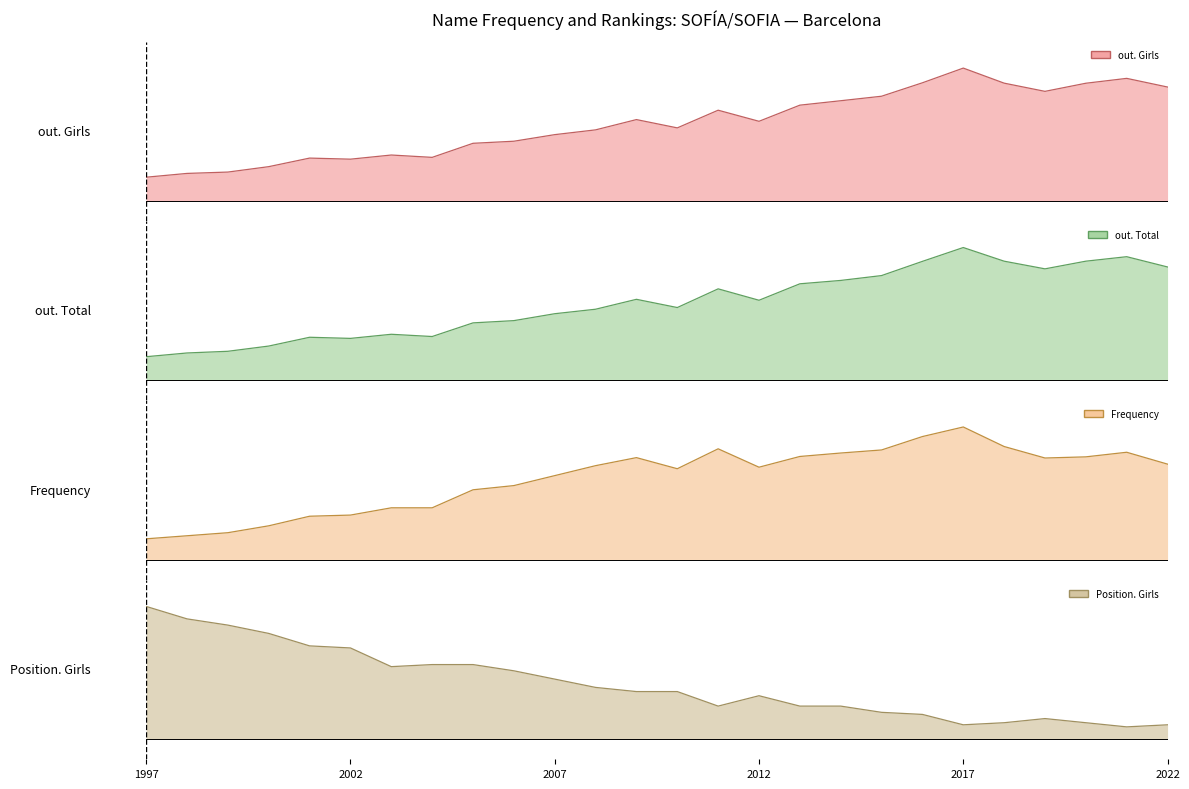

At which category does out. Girls reach its first local peak?

2001